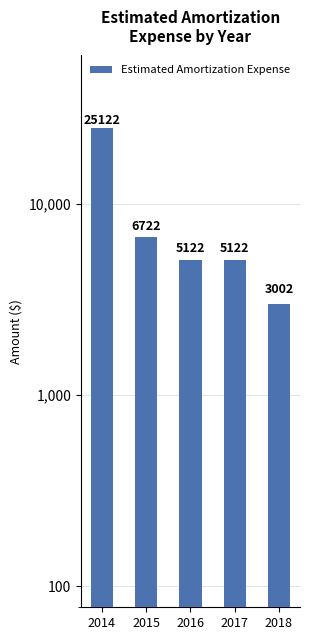

What is the difference between the values at 2017 and 2018?

2120